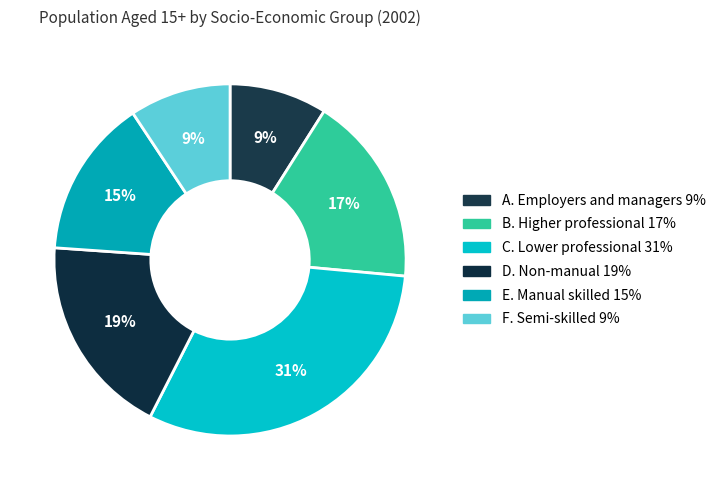

What percentage do A. Employers and managers and F. Semi-skilled together represent?

18.3%